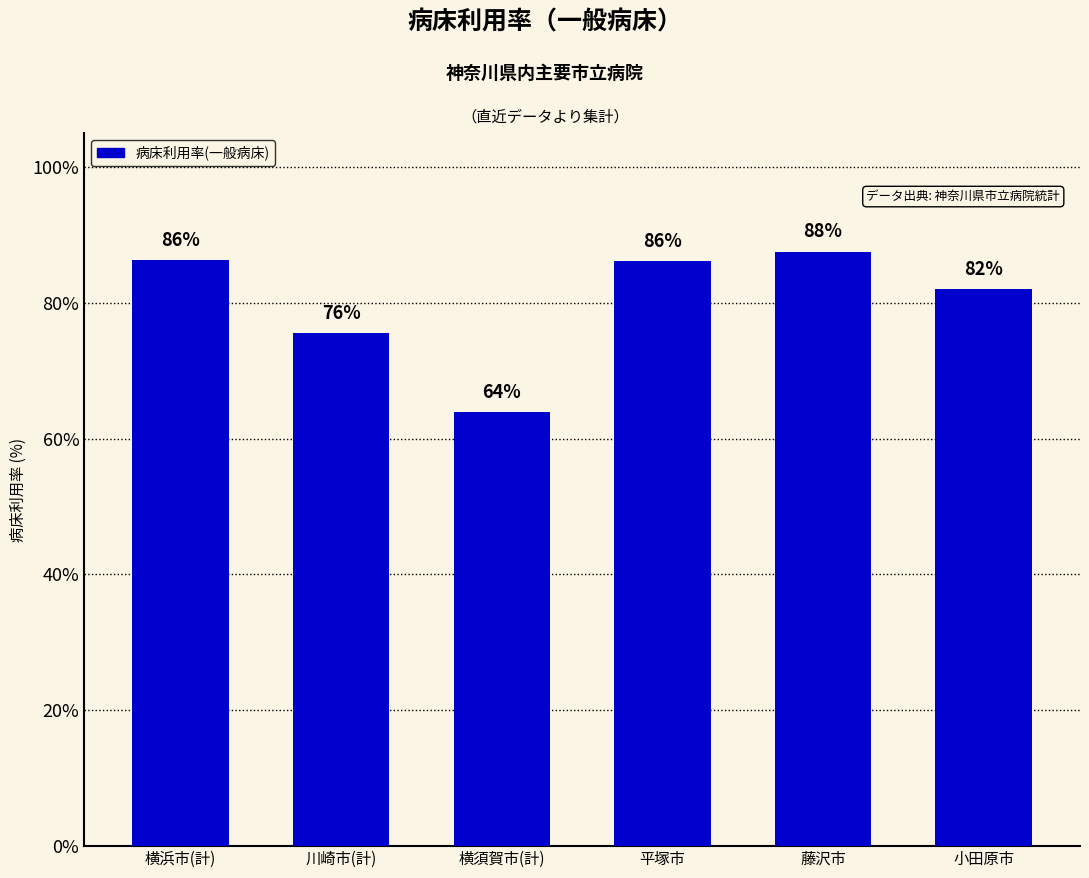

Between 横須賀市(計) and 横浜市(計), which is larger?

横浜市(計)